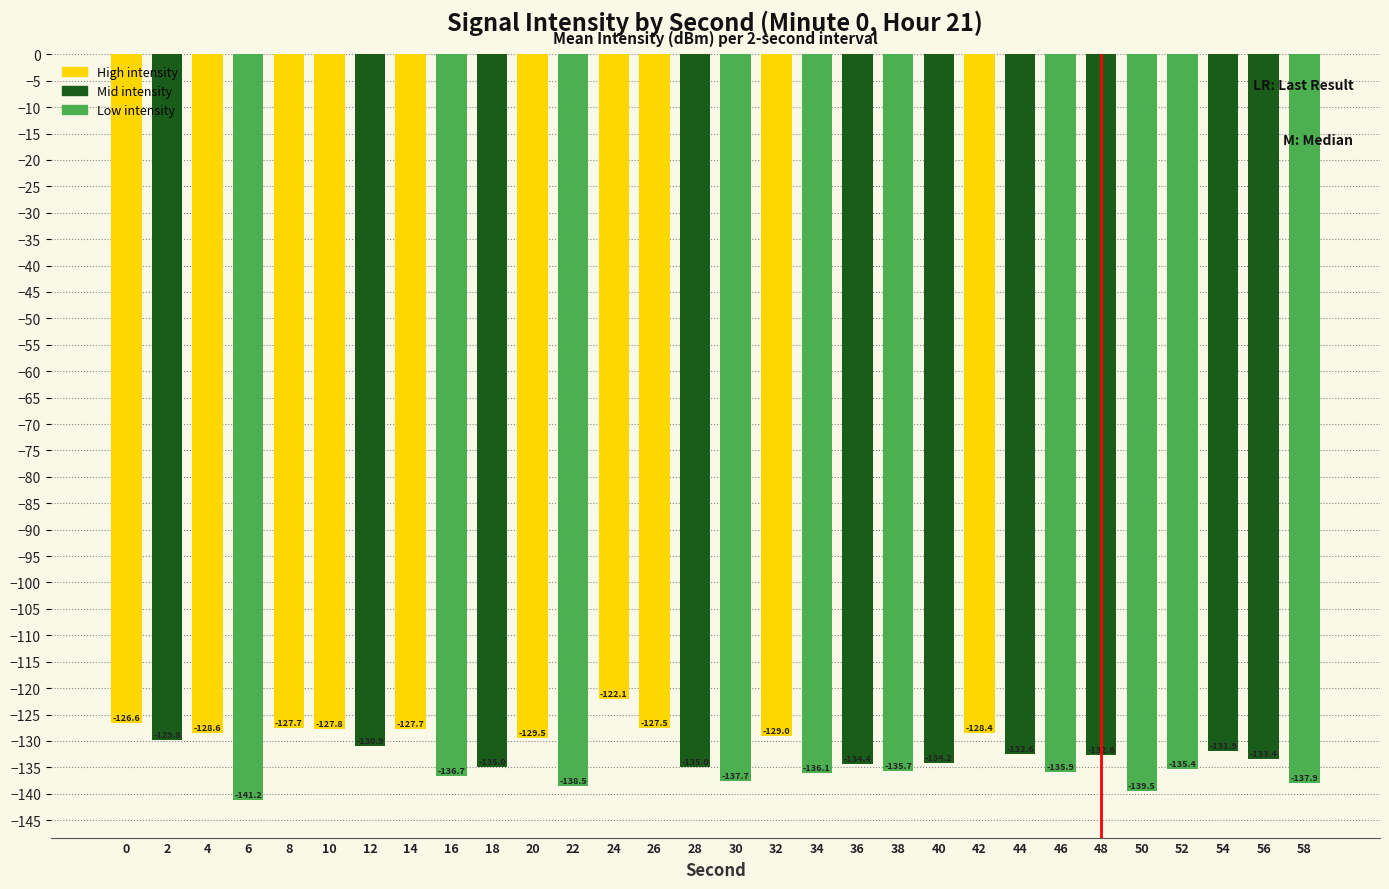

True or false: the data shows -43.6 at 58.

False